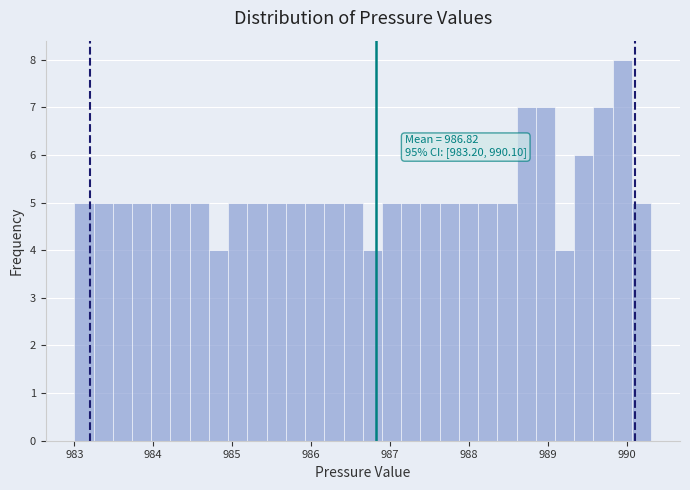

Around what value on the x-axis is the tallest bar? Give the approximate position of its centre, as read against the axis.

989.9